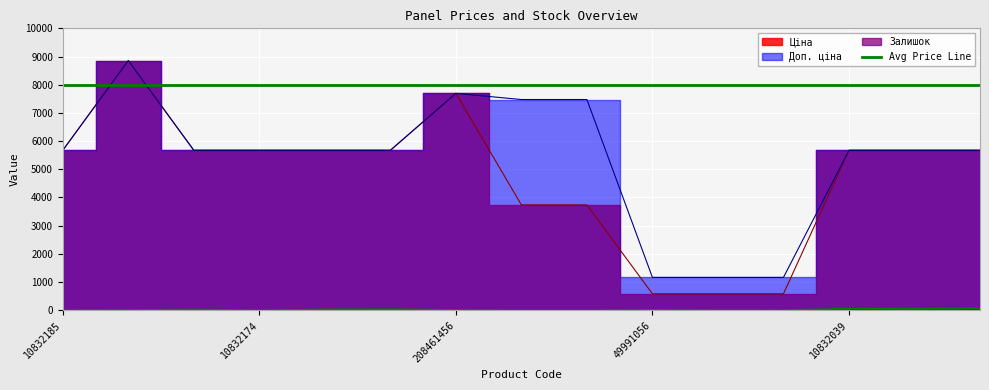

How many categories are shown in the chart?

15